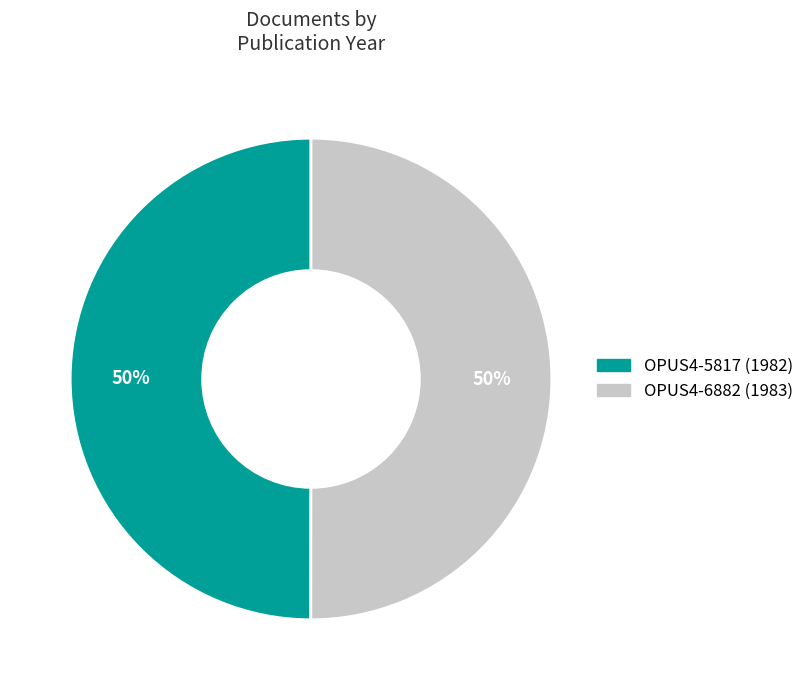

What percentage is the OPUS4-5817 slice, to the nearest percent?

50%